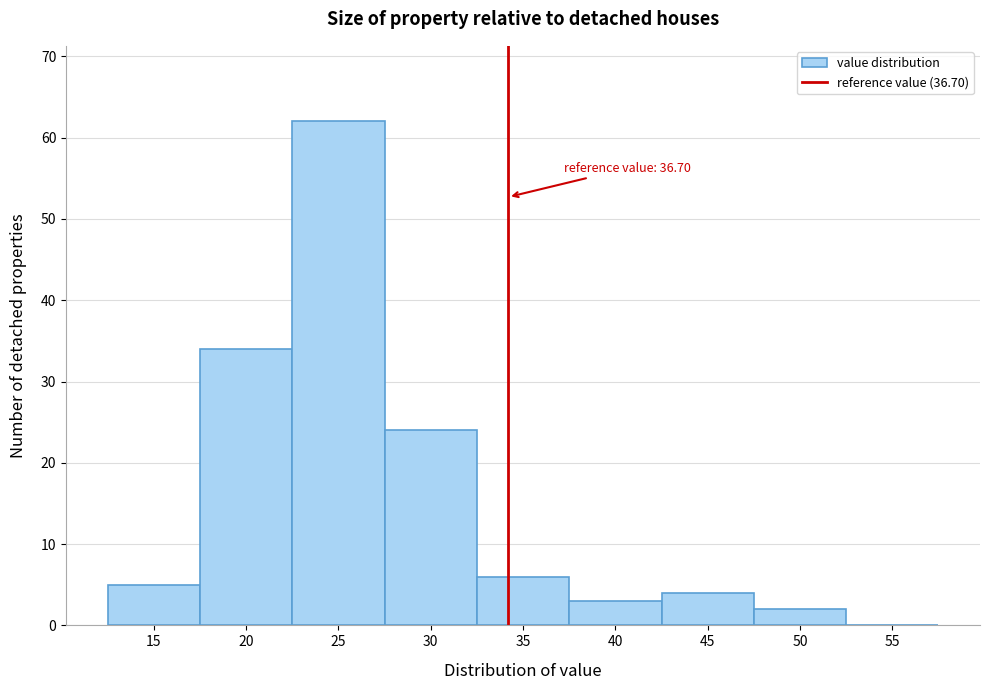

Reading right to left, what are all the values shown in this chart?

55=0	50=2	45=4	40=3	35=6	30=24	25=62	20=34	15=5